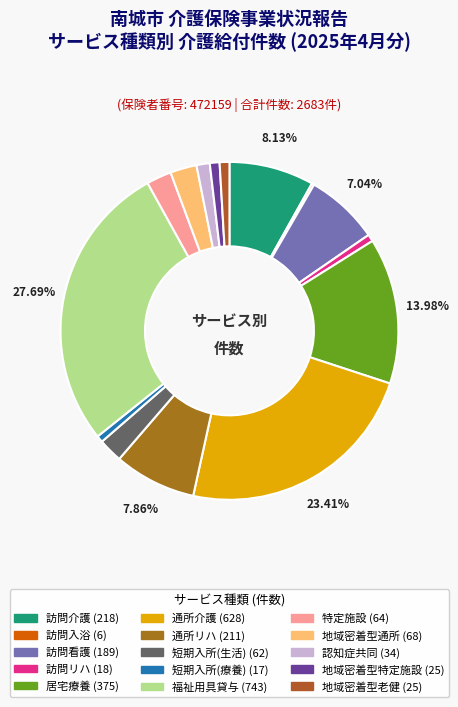

To the nearest percent, what is the difference between the largest and smallest slice percentages?

27%